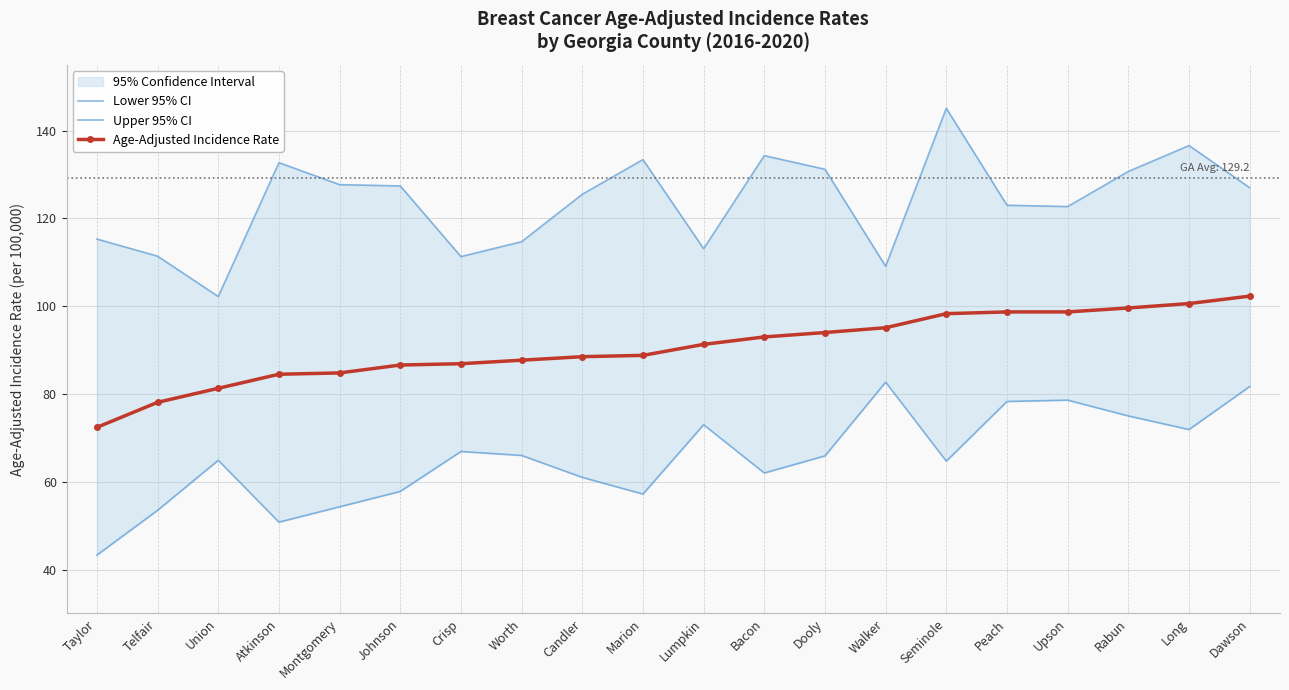

True or false: Upper 95% CI and Lower 95% CI cross at least once.

False